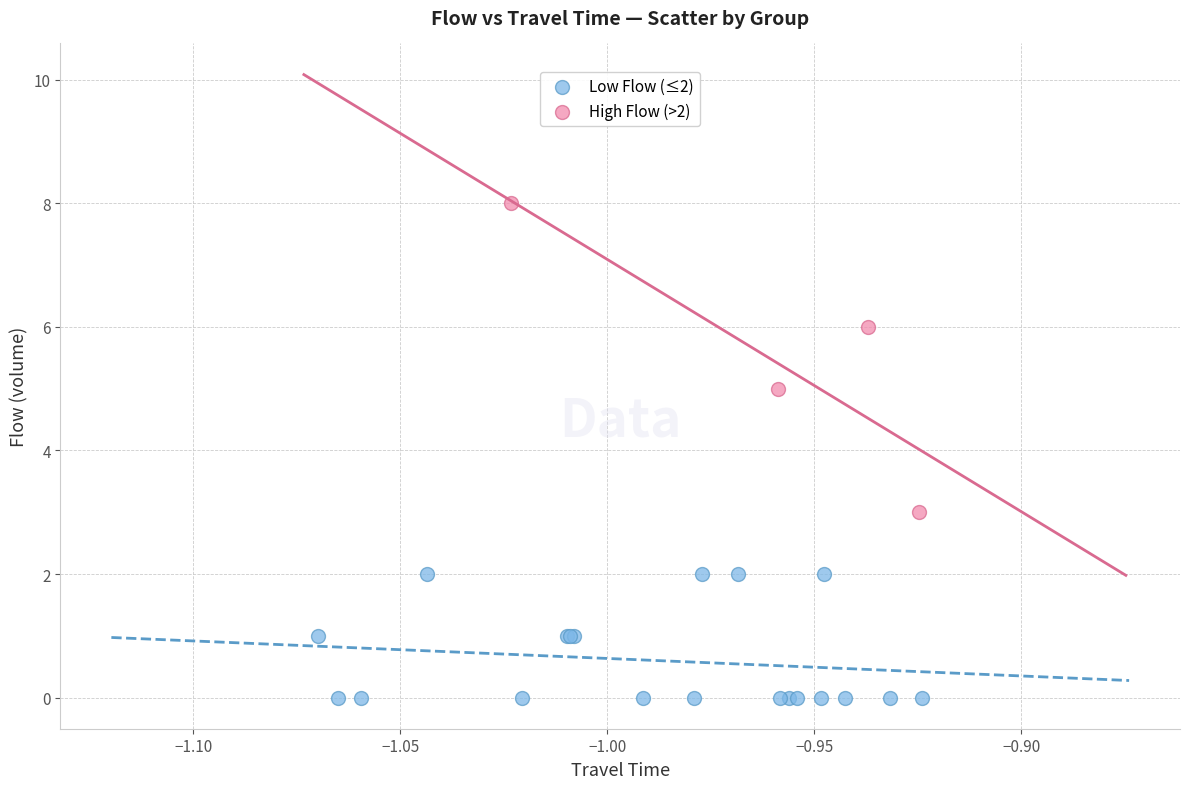

Which series has the widest spread of Y values?

High Flow (>2)